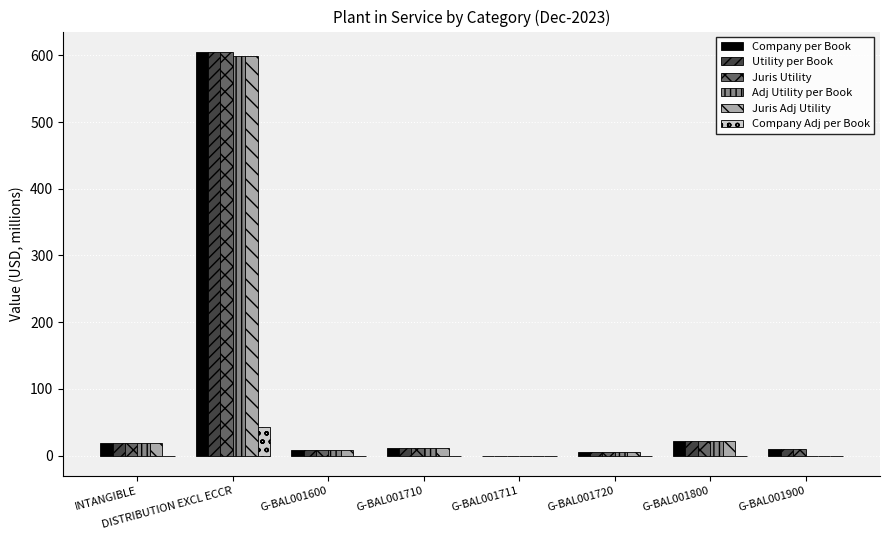

Is it true that Adj Utility per Book equals 598.8 at DISTRIBUTION EXCL ECCR?

True